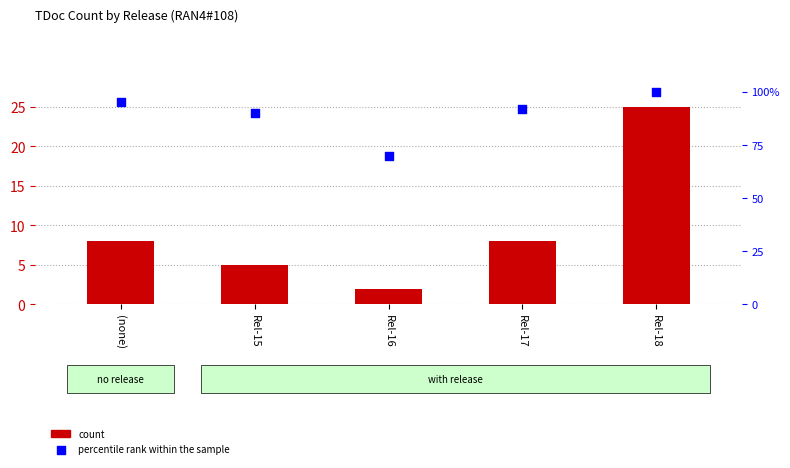

At how many categories does at least one series exceed 27?

5